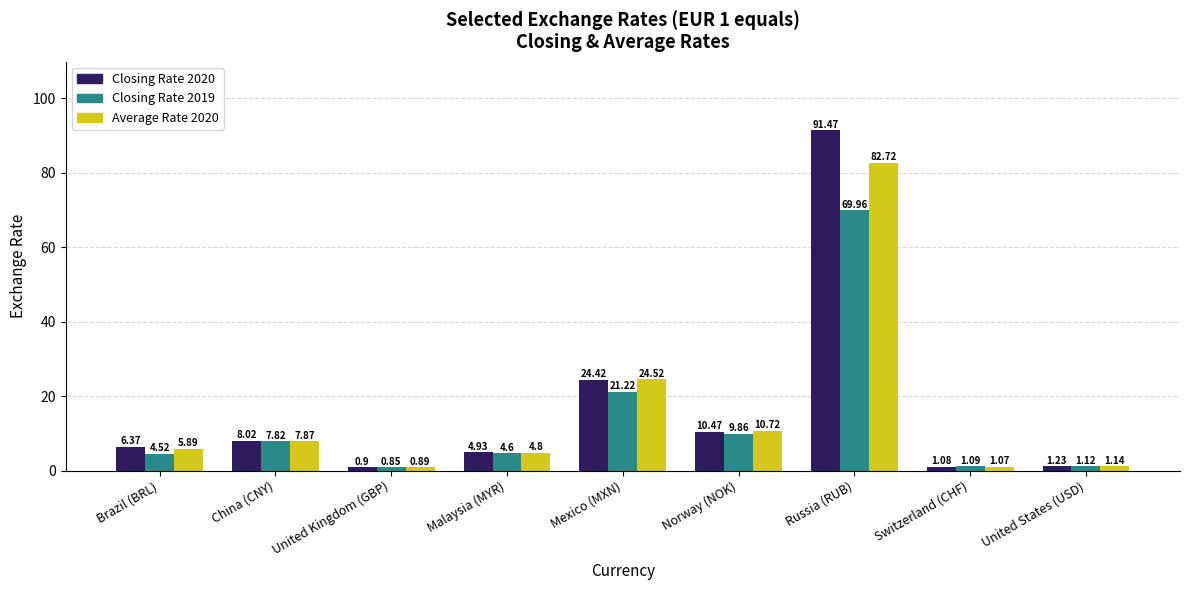

At which label does Closing Rate 2019 reach its minimum?

United Kingdom (GBP)